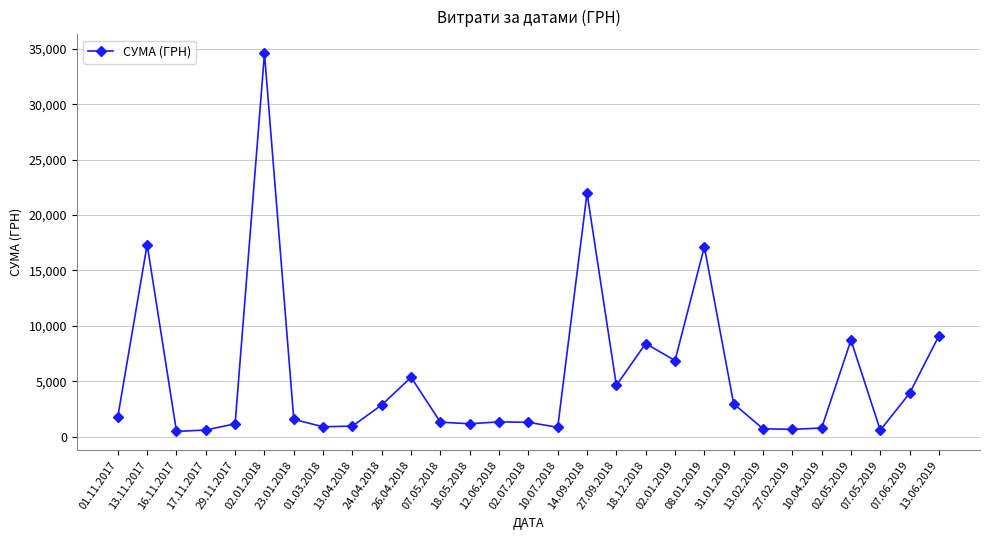

Where does the data first go above 1546?

01.11.2017